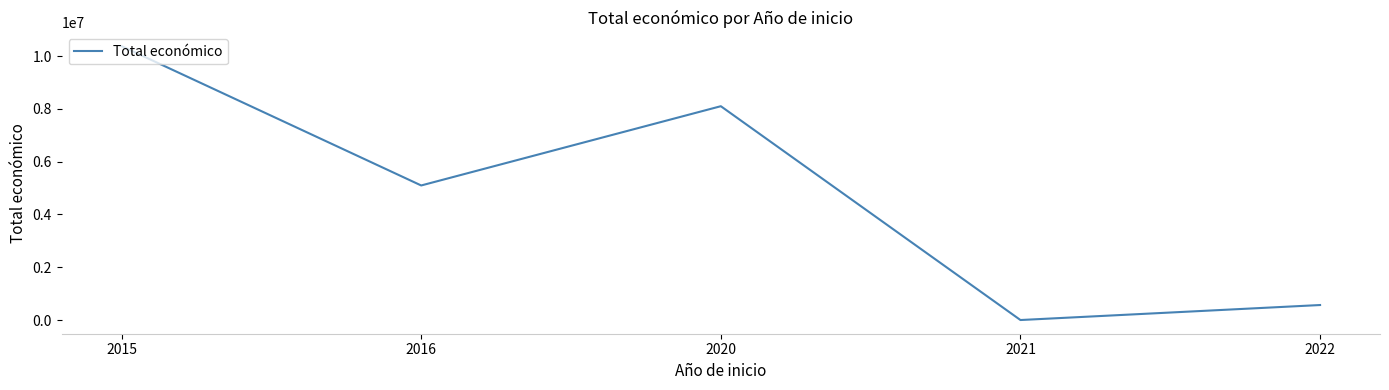

What is the greatest value displayed?

10375038